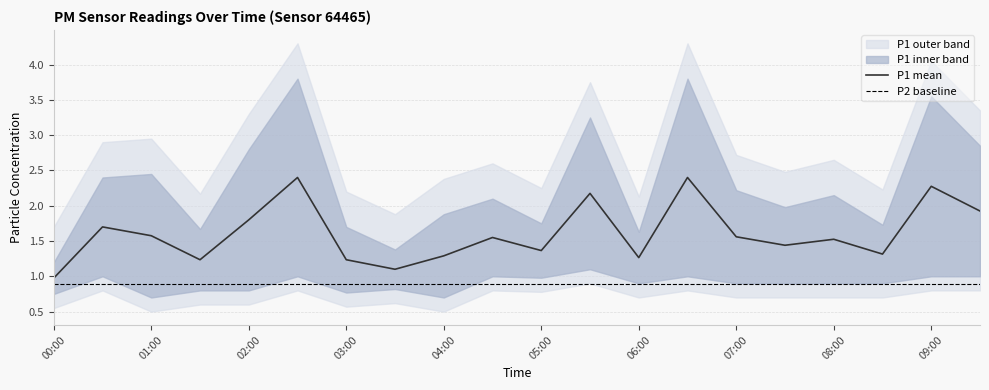

What position from the right is 01:30?

17